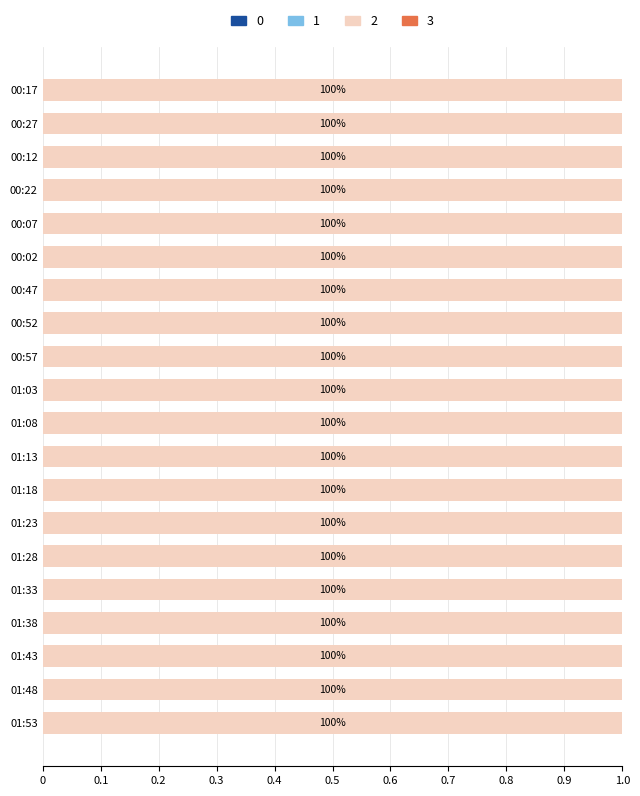

What is the label of the 13th bar from the left?

01:18